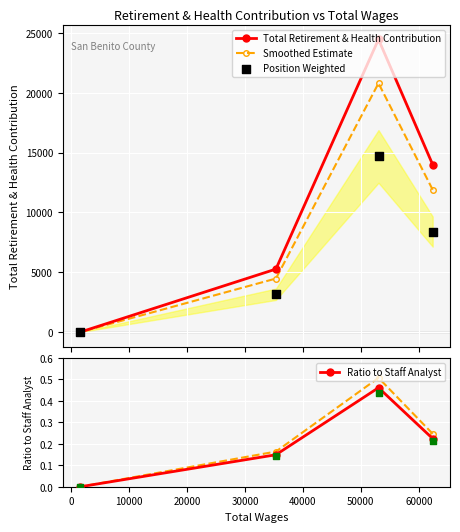

Is the value of Smoothed Estimate at 20000 greater than the value of Total Retirement & Health Contribution at 20000?

No